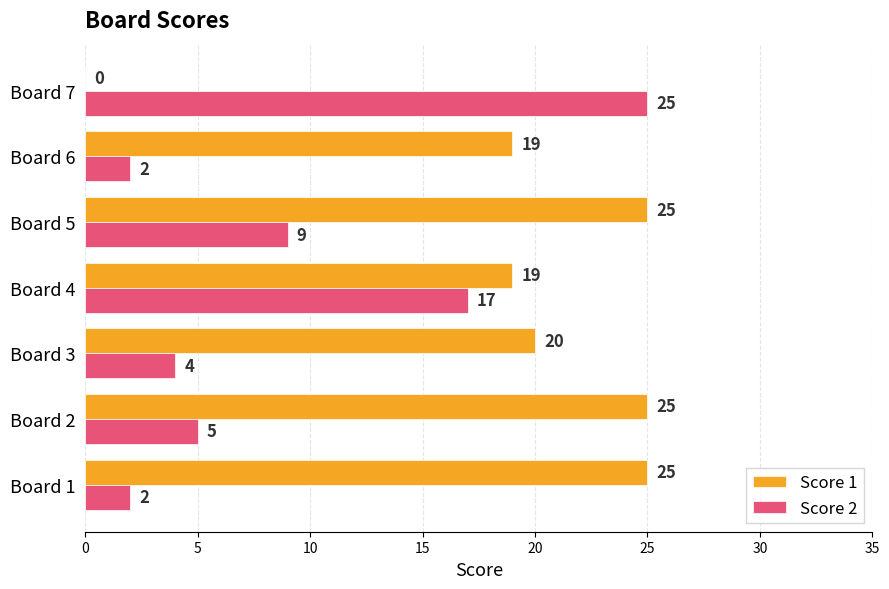

Which series changed the most between Board 4 and Board 5?

Score 2